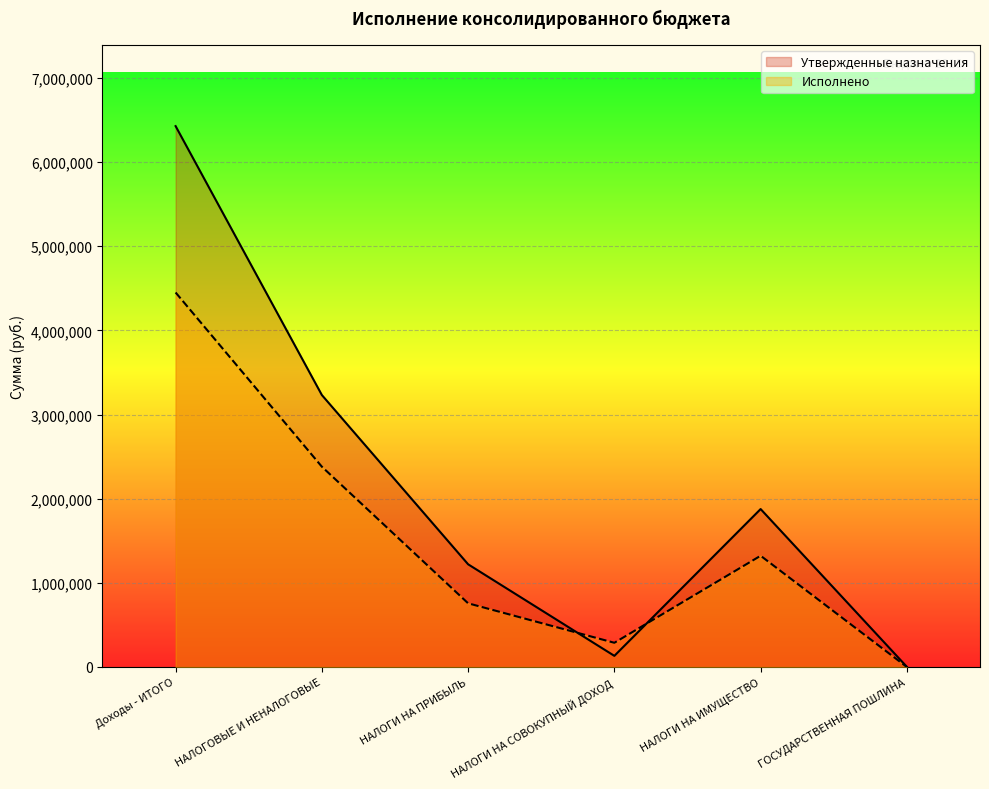

In Утвержденные назначения, how many points are lower than both neighbors (excluding endpoints)?

1